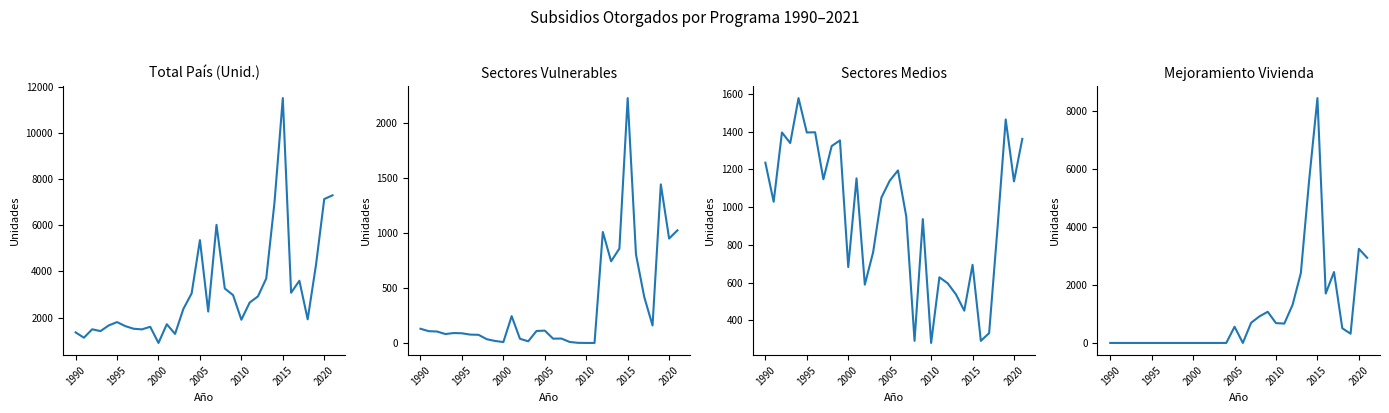

How many data points in Total País (Unid.) are less than 2379?

16